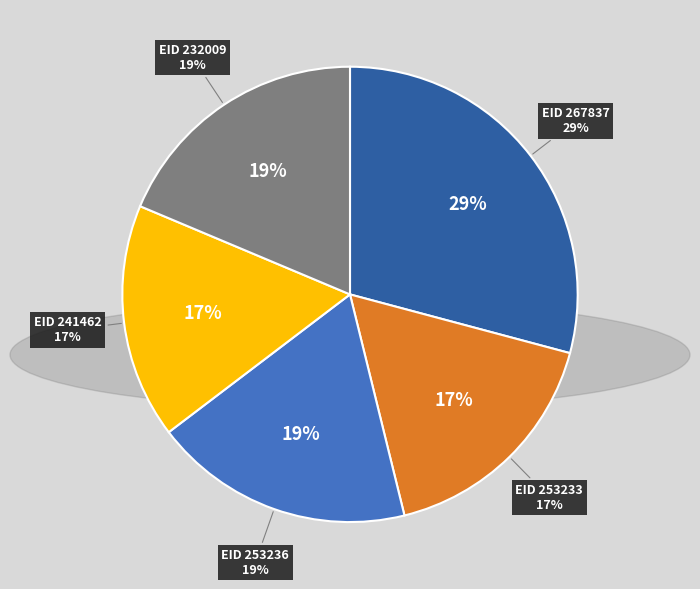

To the nearest percent, what is the difference between the 232009 and 241462 slice percentages?

2%